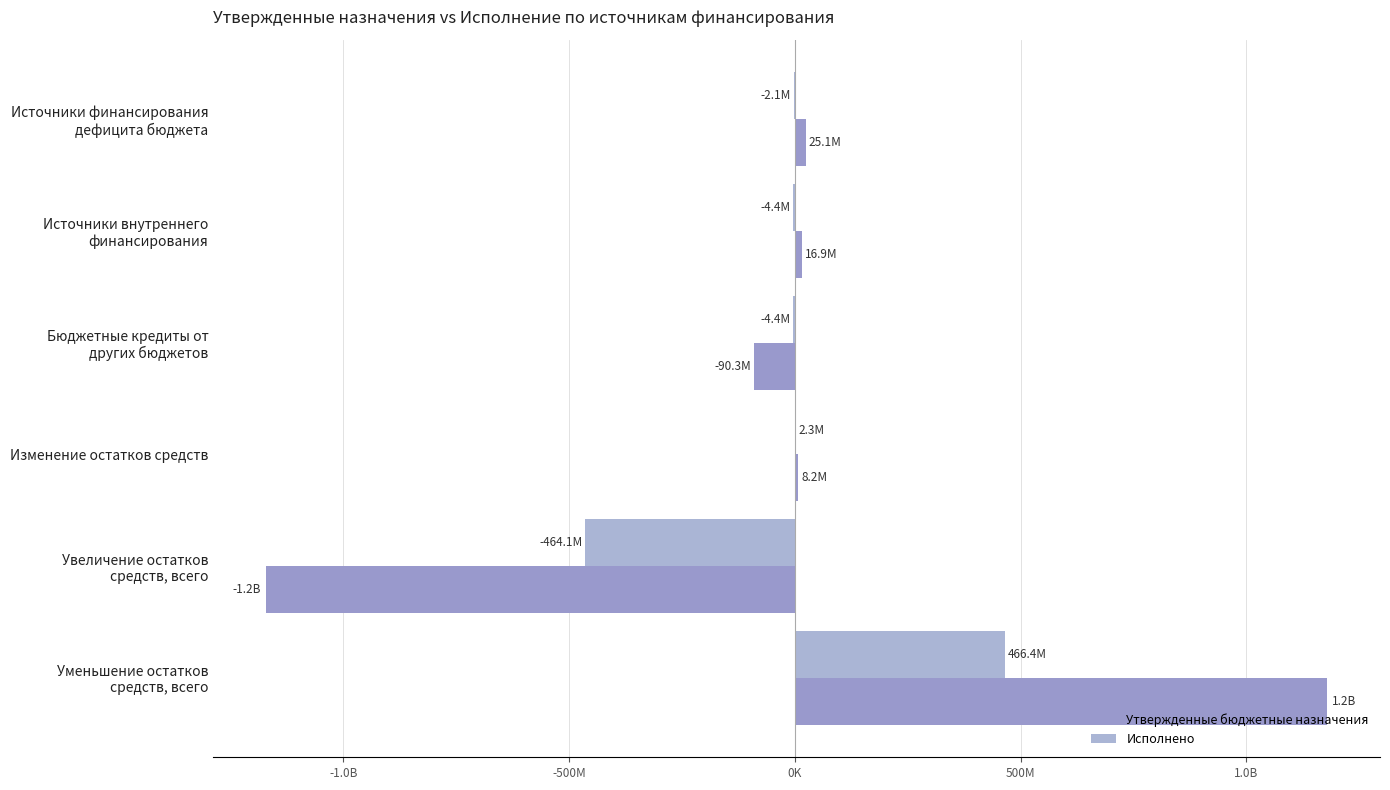

What is the difference between the second highest and second lowest values in the Утвержденные бюджетные назначения series?

115461578.7